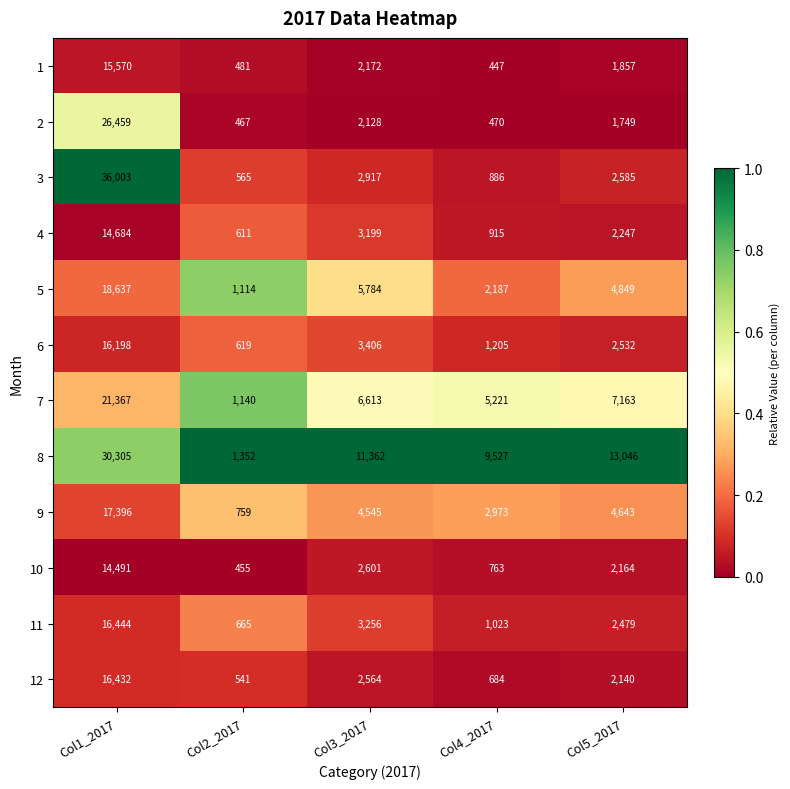

Which label corresponds to the smallest value in the chart?

Col4_2017